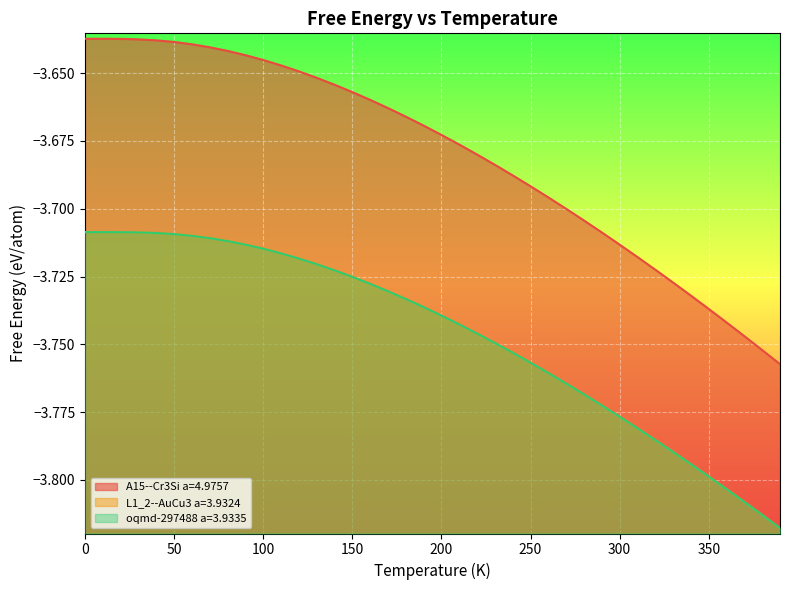

Is the value of oqmd-297488 a=3.9335 at 170.0 greater than the value of A15--Cr3Si a=4.9757 at 170.0?

No